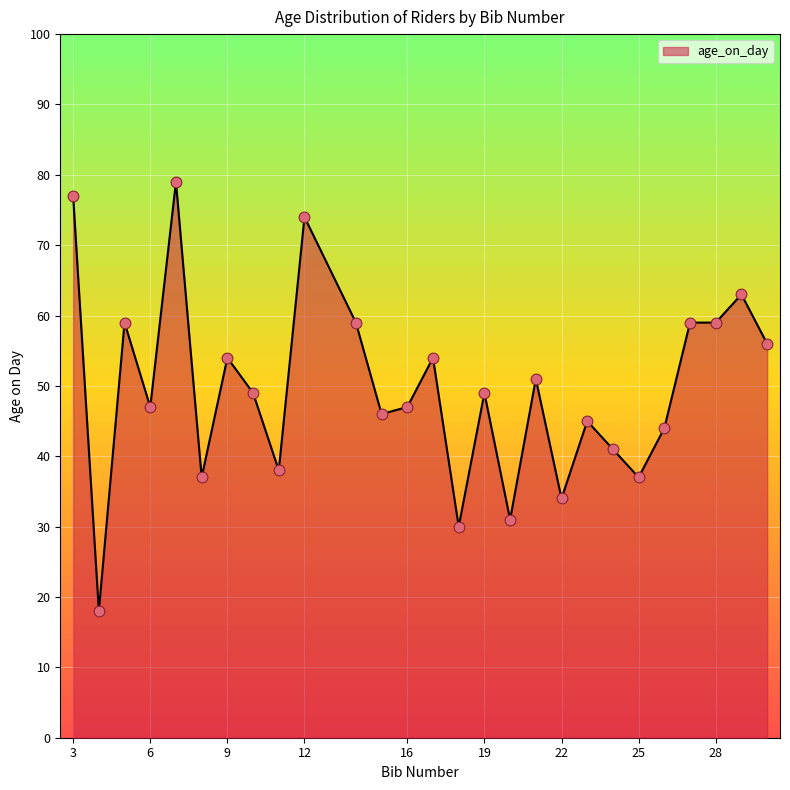

What is the difference between the maximum and minimum values?

61